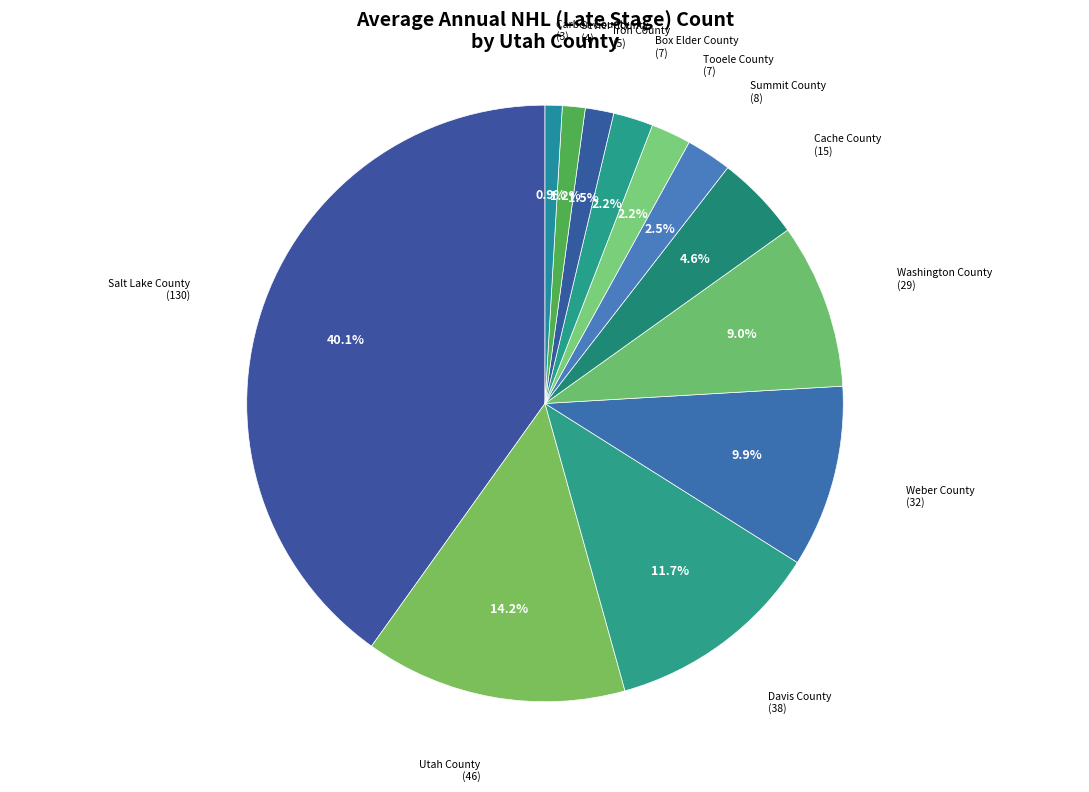

Which slice is the largest?

Salt Lake County